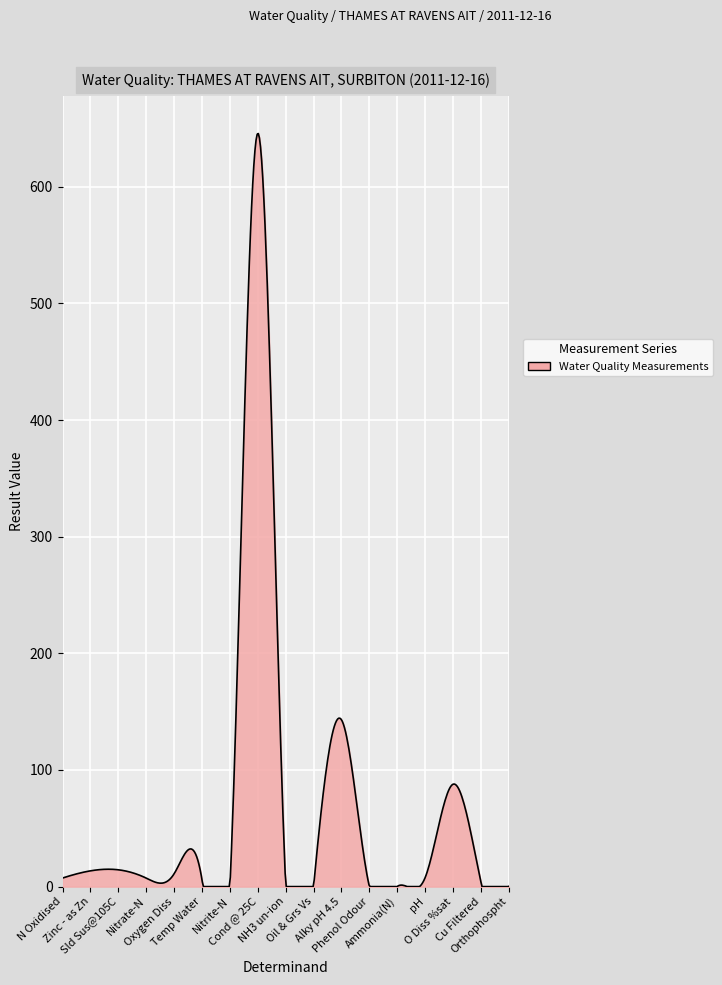

What is the greatest value displayed?

645.7